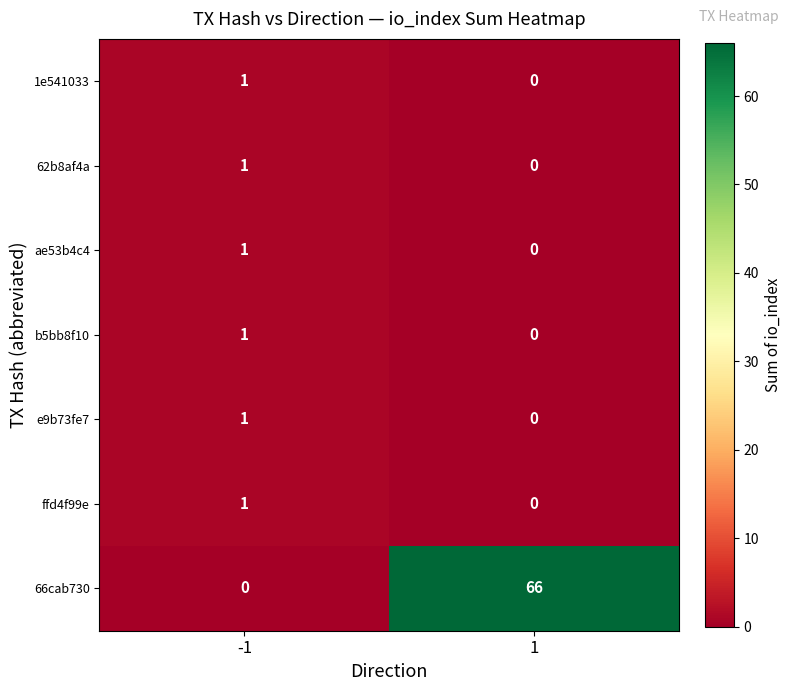

The 1e541033 series shows 0 at 1. True or false?

True